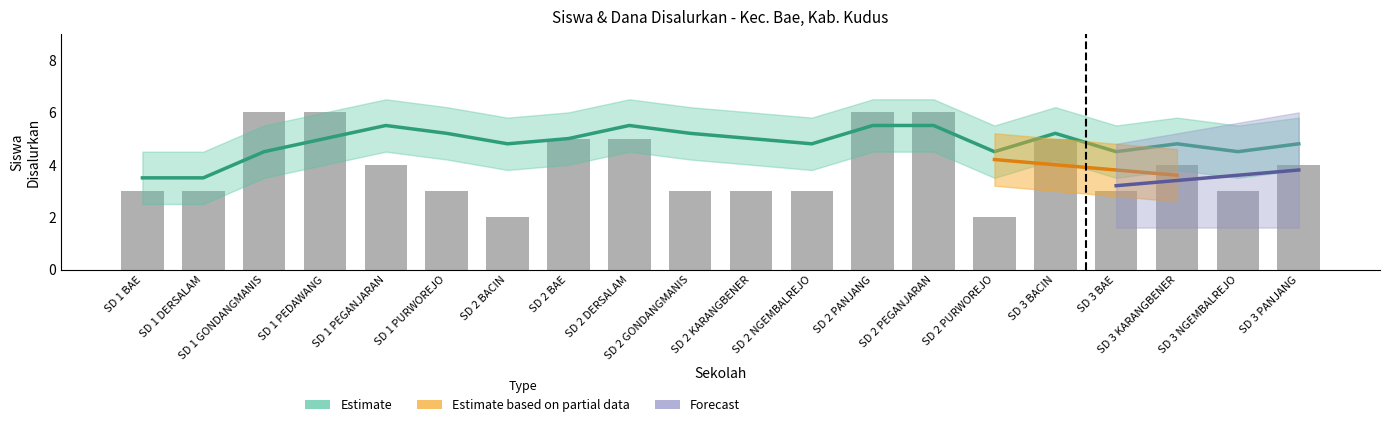

What is the label of the 17th bar from the left?

SD 3 BAE